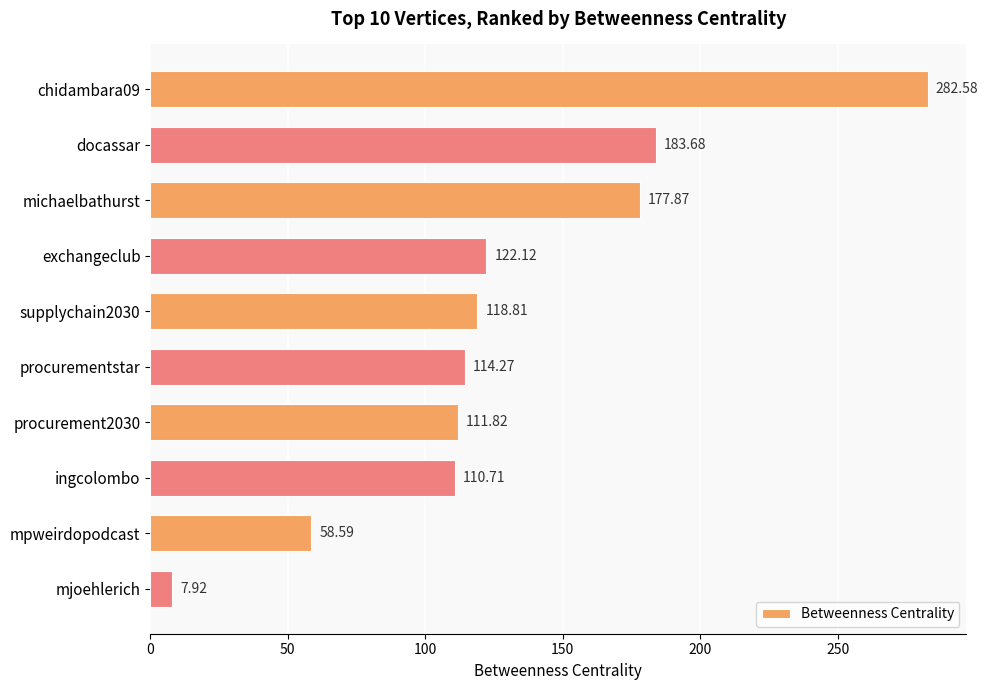

Which has a higher value, ingcolombo or michaelbathurst?

michaelbathurst